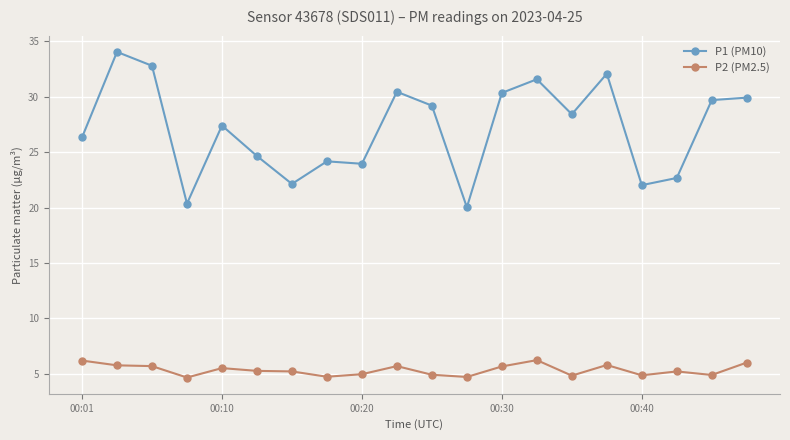

How many series are shown in this chart?

2